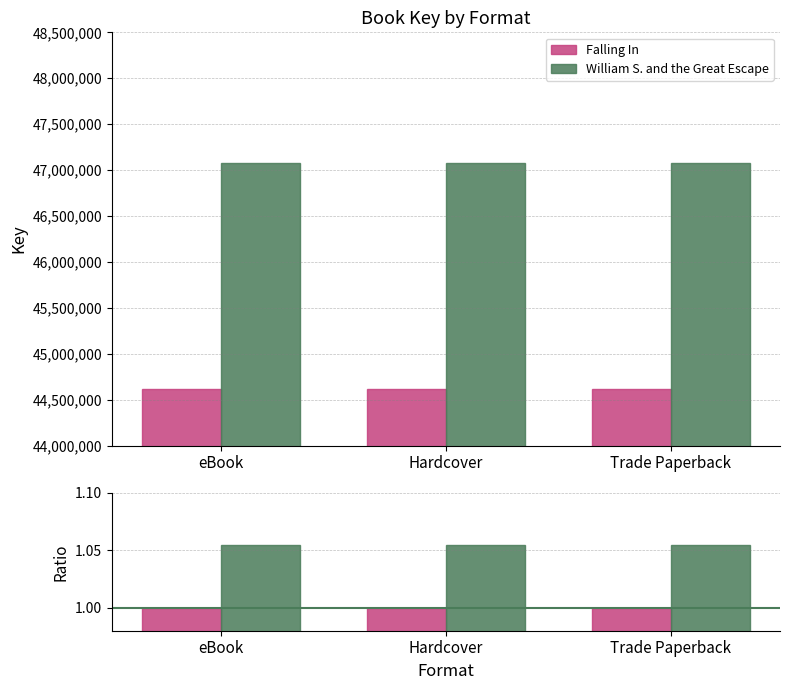

What is the sum of the Falling In values at Trade Paperback and eBook?

2.0